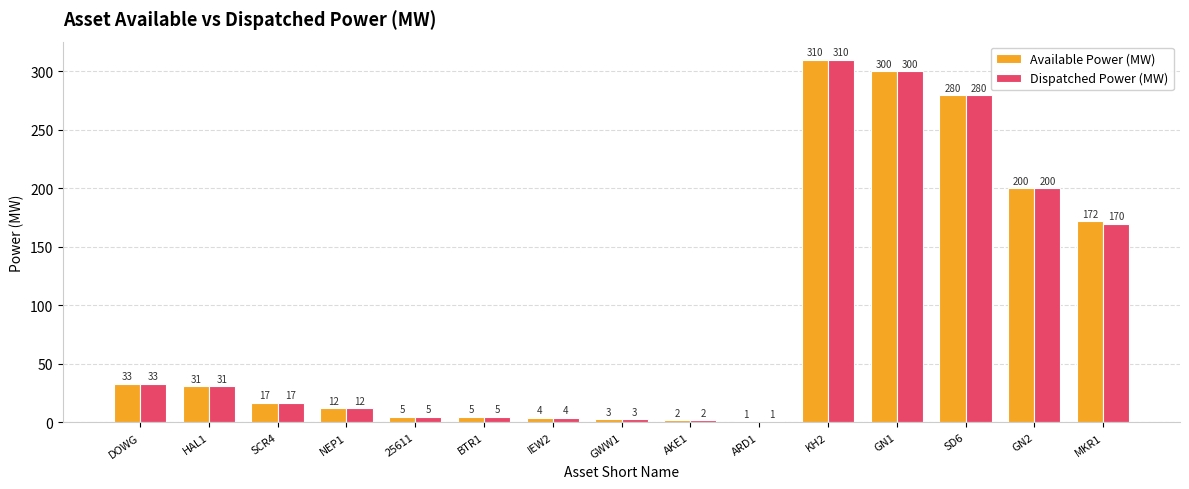

True or false: Dispatched Power (MW) has a value of 280 at SD6.

True